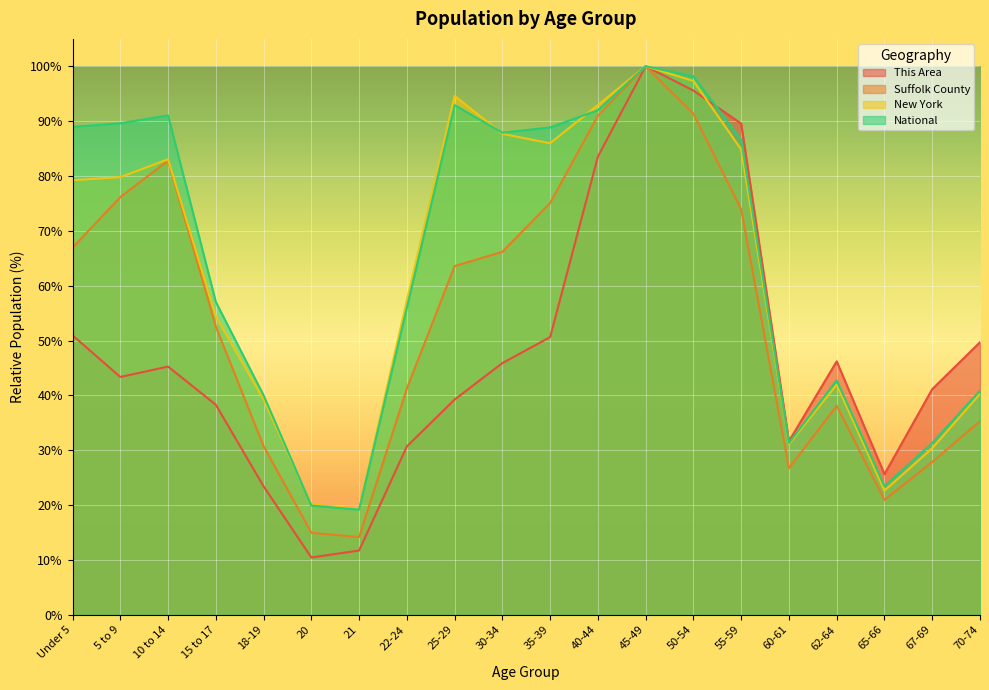

At which label does New York first exceed 79?

Under 5